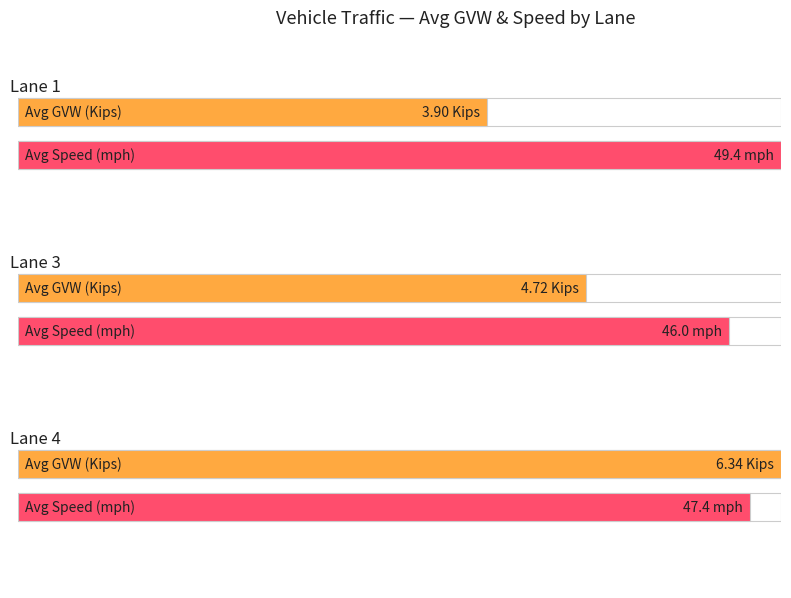

How many values in the Average Speed (mph) series are below 48?

2